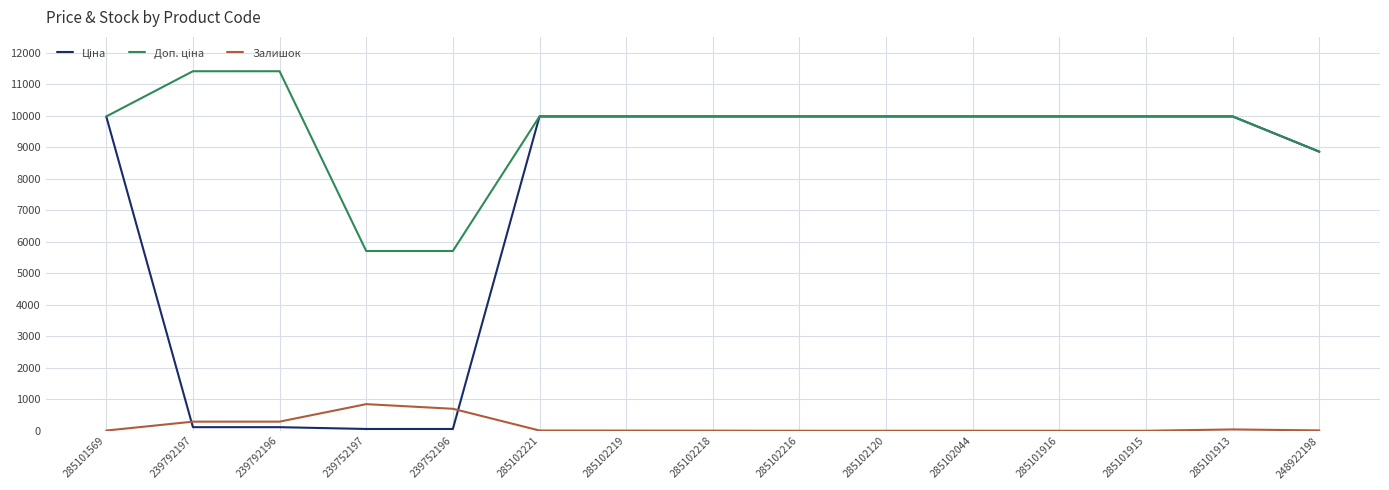

Is it true that Залишок equals 3.0 at 285102218?

True